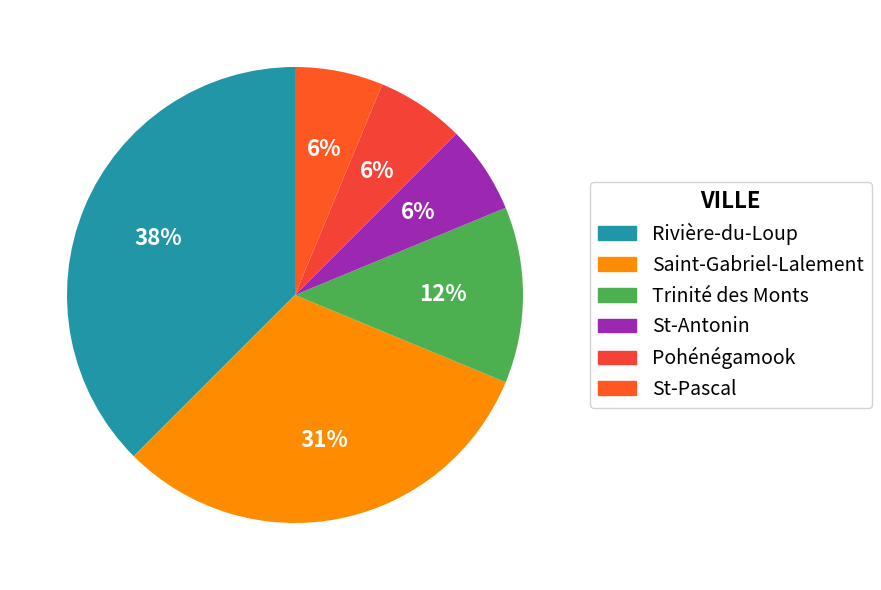

True or false: Trinité des Monts accounts for 19% of the total.

False